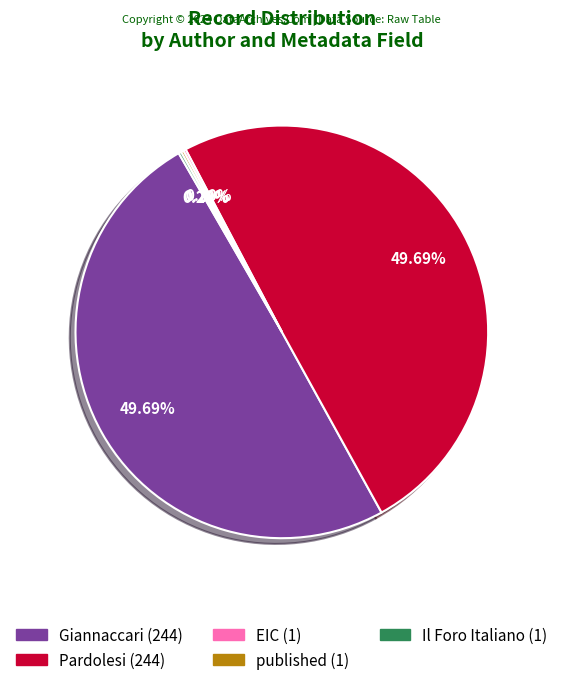

To the nearest percent, what is the average slice percentage?

20%